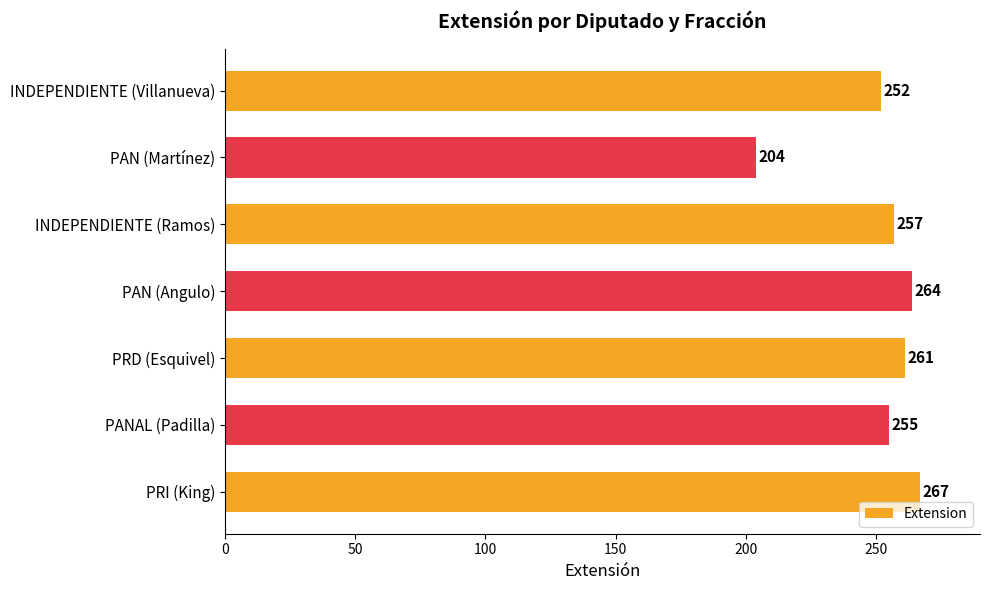

Which has a higher value, PANAL (Padilla) or PRD (Esquivel)?

PRD (Esquivel)